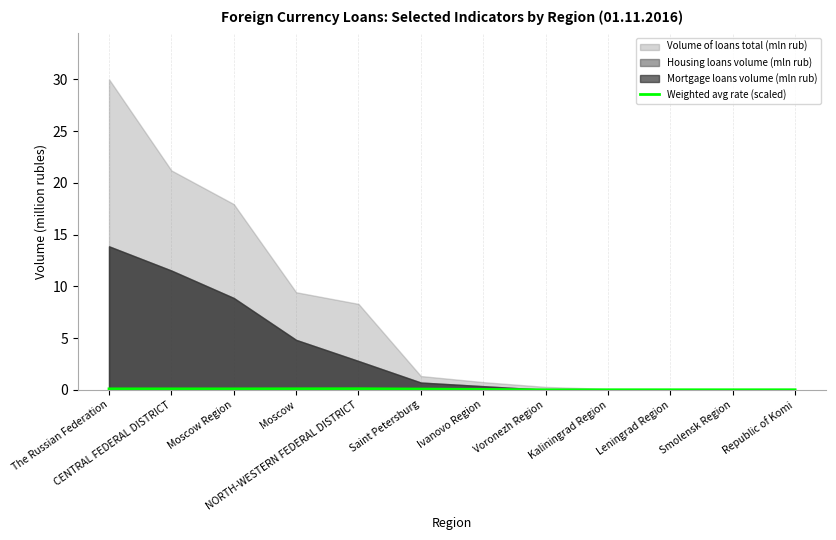

True or false: Weighted avg rate (scaled) has a value of 0.0 at Voronezh Region.

True